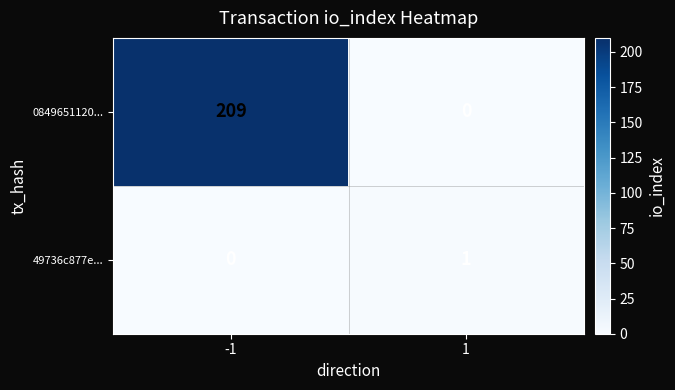

Which series has the largest total across all categories?

0849651120...